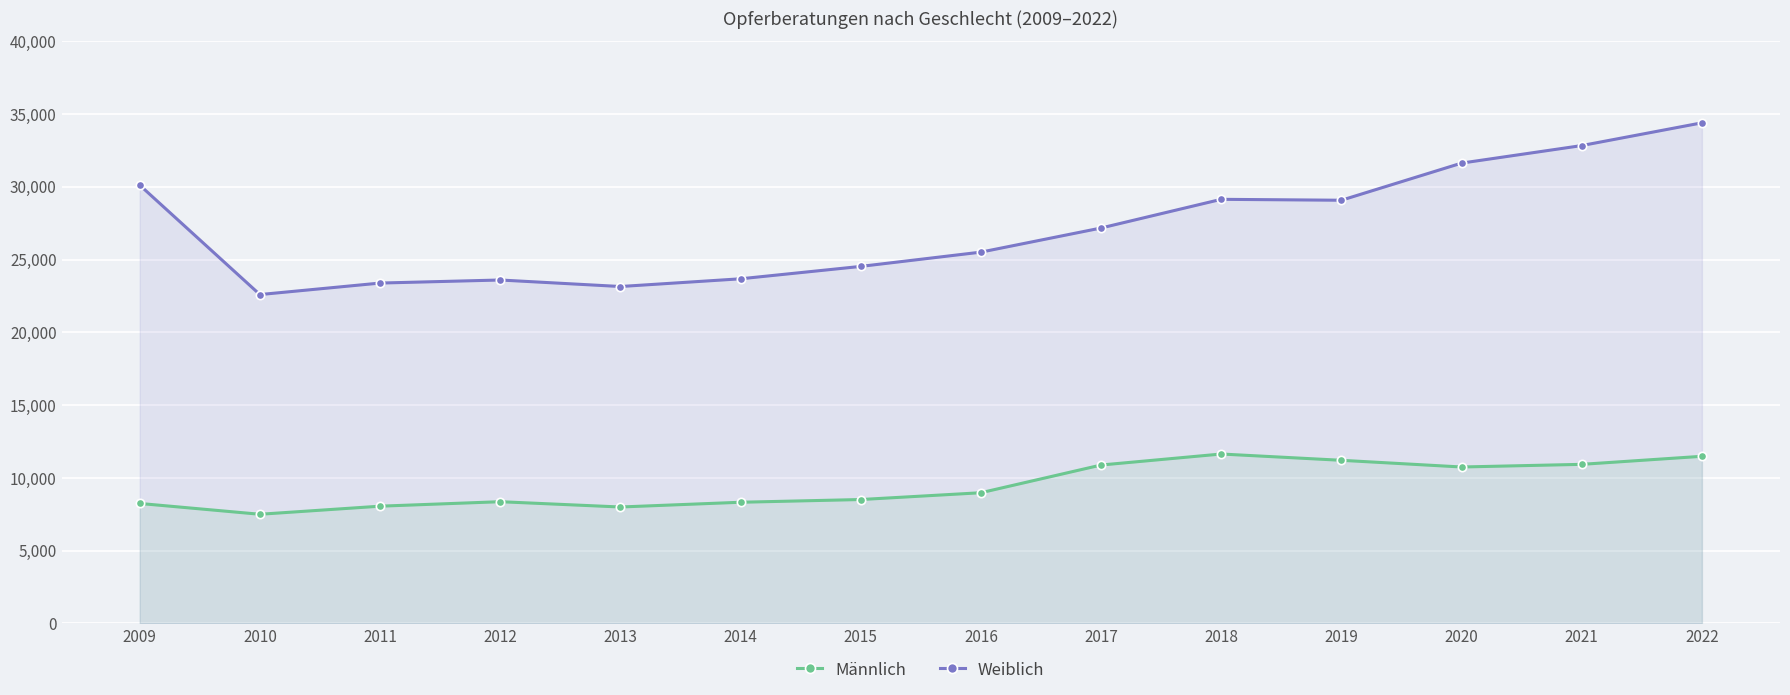

At which category is the sum across all series the highest?

2022